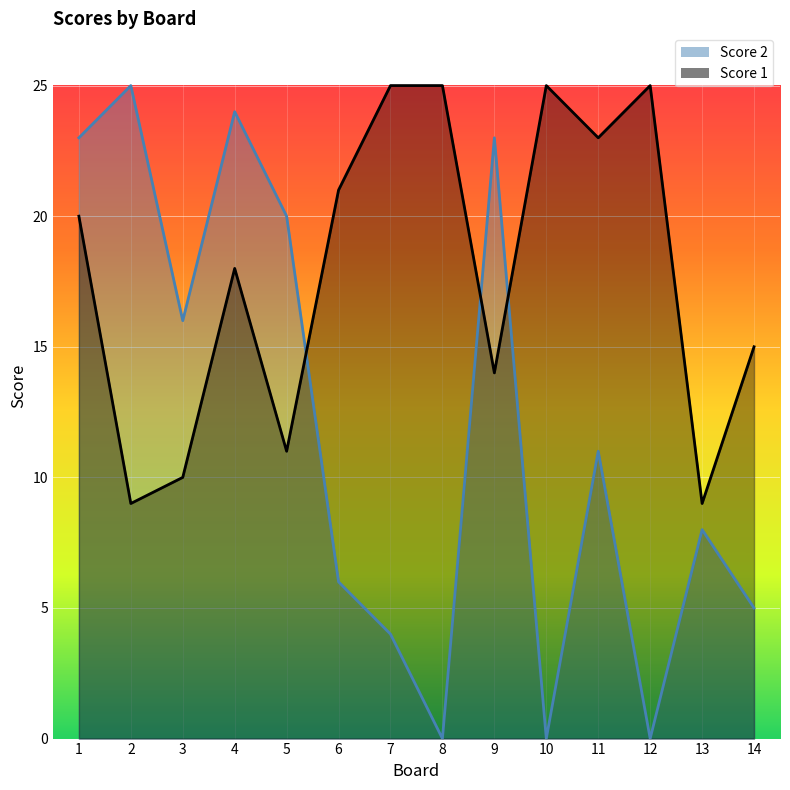

Rank the series by their maximum value, from highest to lowest.

Score 1, Score 2